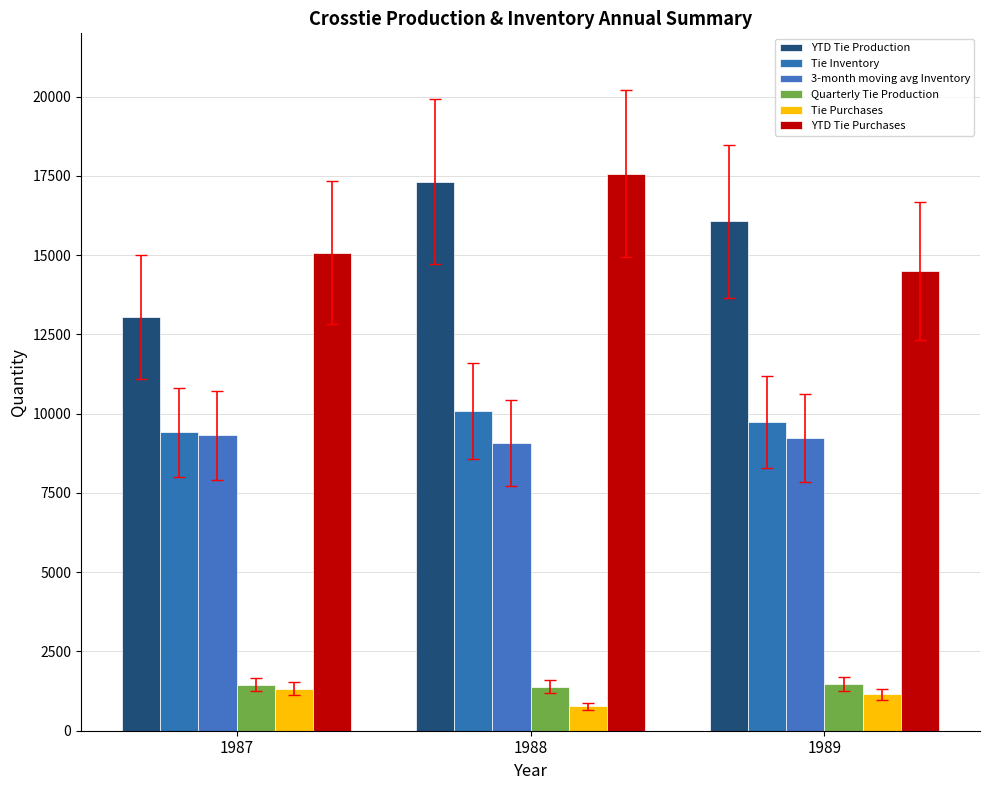

What is the value of the Tie Inventory bar at the 2nd from the left?

10074